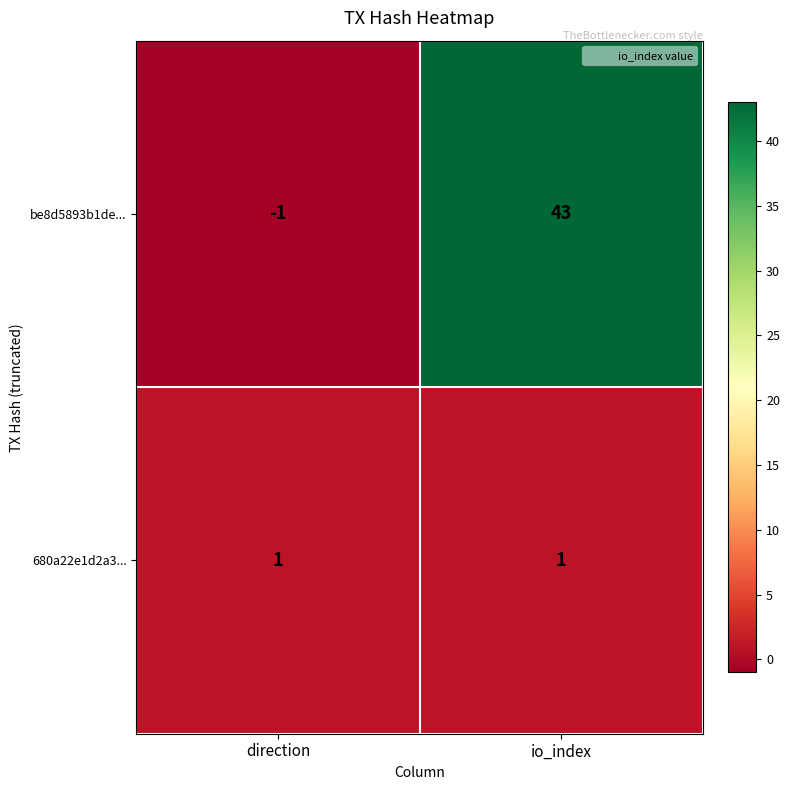

The value of be8d5893b1de... at io_index is 43. True or false?

True